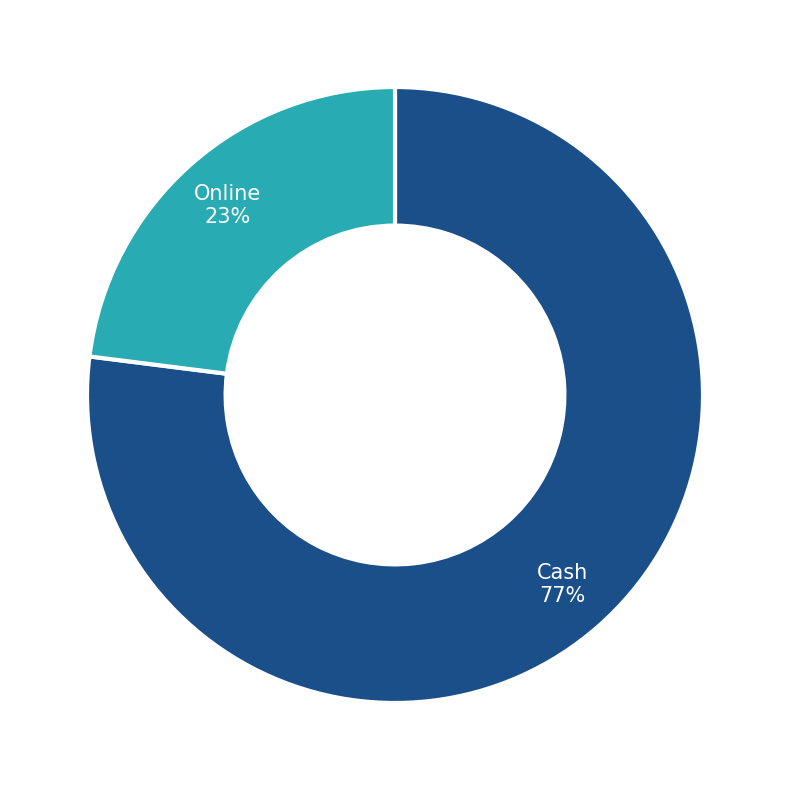

Combined, do Online and Cash account for over 50%?

Yes